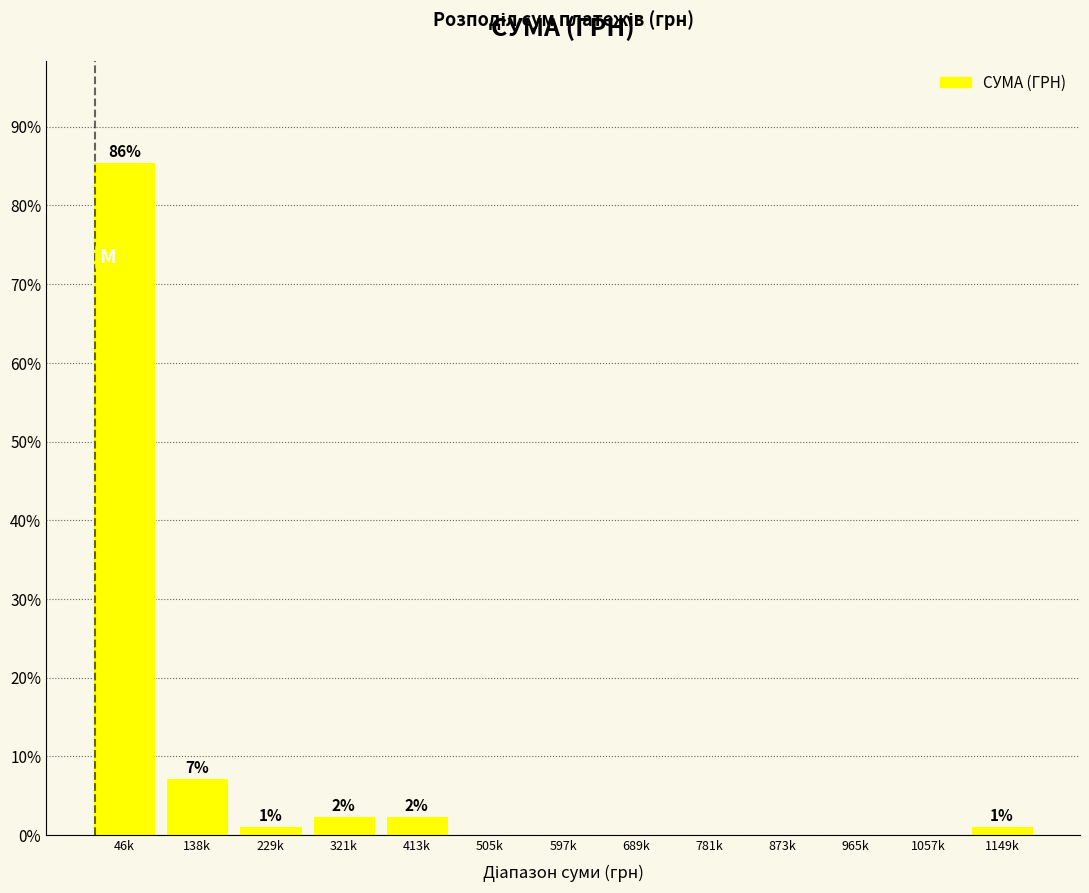

Reading left to right, extract all data points from this chart.

46k=85.5	138k=7.2	229k=1.2	321k=2.4	413k=2.4	505k=0.0	597k=0.0	689k=0.0	781k=0.0	873k=0.0	965k=0.0	1057k=0.0	1149k=1.2